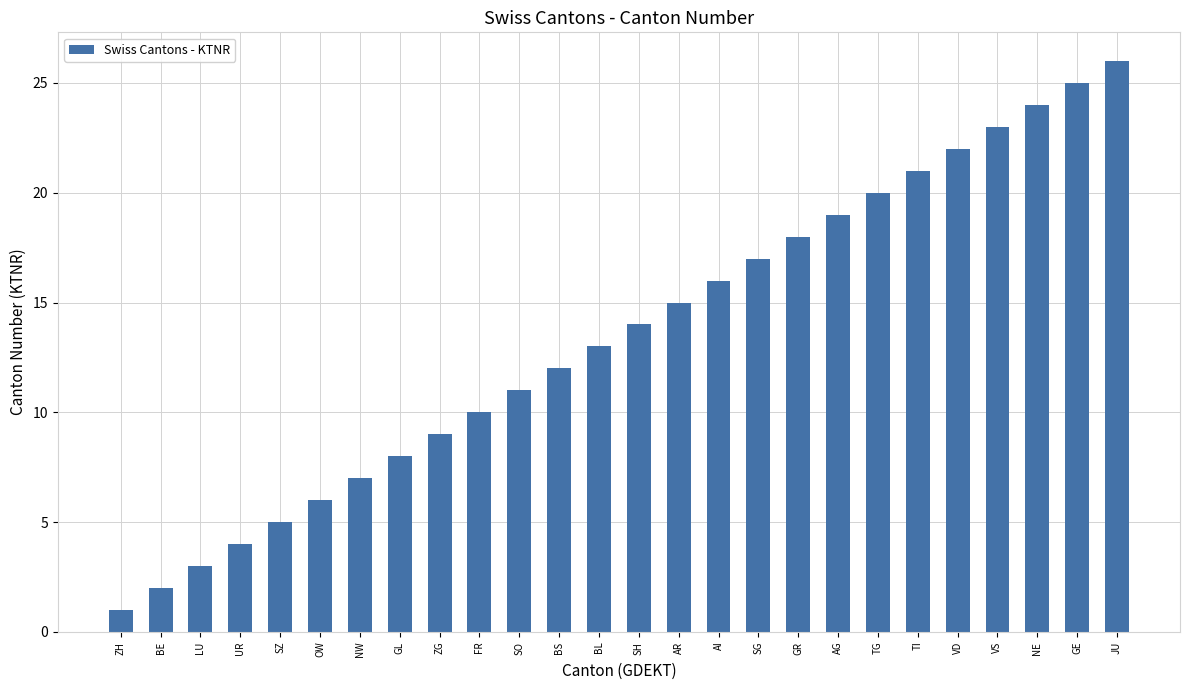

At which label is the value closest to 13?

BL